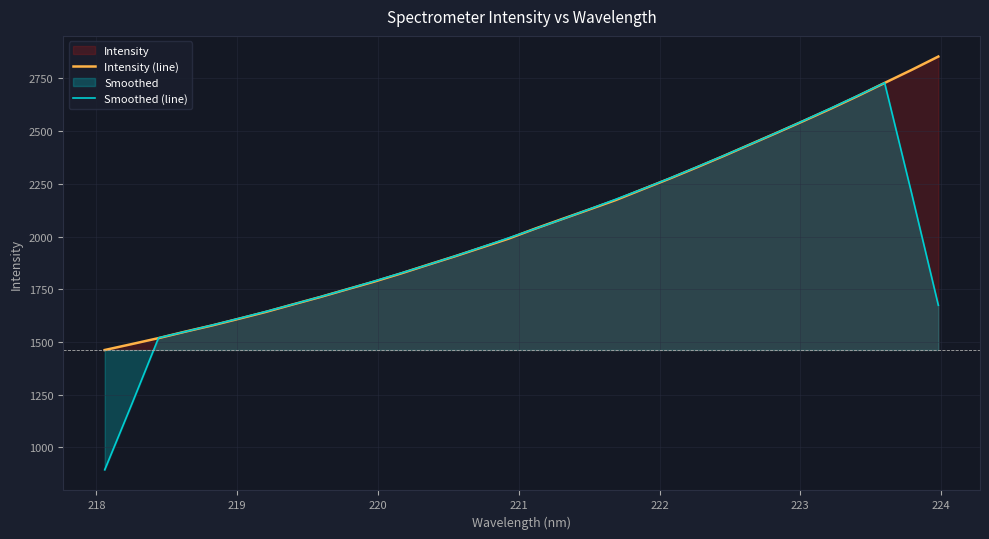

Reading left to right, extract all data points from this chart.

Intensity (line): 1462.0	1490.0	1518.5	1549.5	1578.9	1610.8	1643.2	1678.6	1713.1	1749.9	1785.9	1824.8	1865.8	1905.9	1947.8	1989.8	2037.8	2083.2	2128.1	2173.5	2224.6	2275.0	2327.7	2381.7	2437.3	2492.7	2549.2	2606.7	2666.5	2728.4	2789.7	2853.5
Smoothed (line): 894.1	1204.0	1519.8	1549.5	1580.2	1612.2	1644.9	1679.1	1714.1	1750.5	1787.9	1826.5	1866.0	1906.8	1949.4	1992.9	2037.3	2082.5	2129.4	2176.9	2225.8	2276.5	2329.3	2382.9	2437.7	2493.5	2550.5	2608.7	2668.1	2729.0	2207.6	1674.3